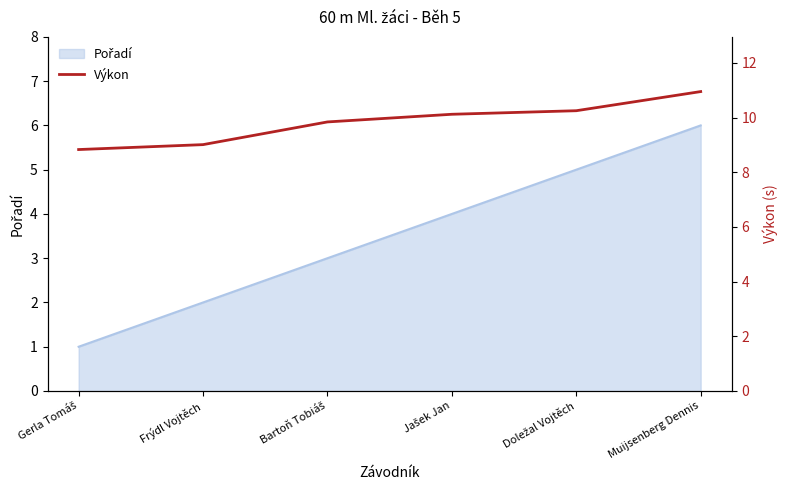

What is the sum of all values?

59.0